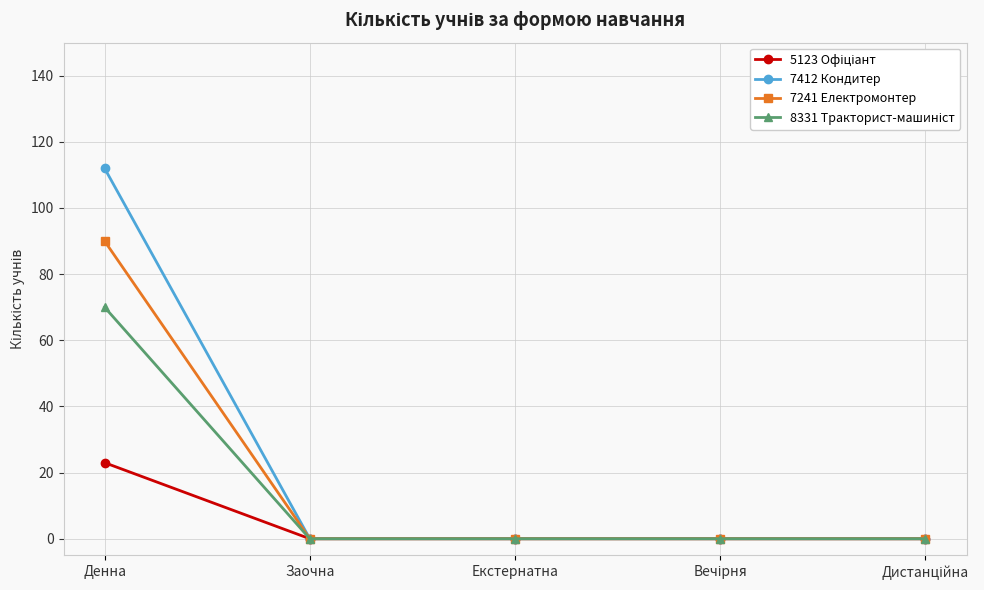

What is the label of the 3rd point from the left?

Екстернатна